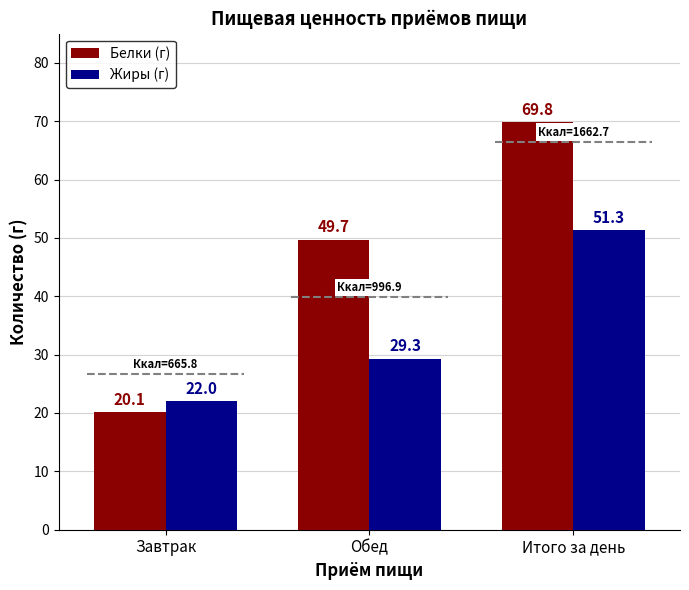

How many distinct data groups are displayed?

2